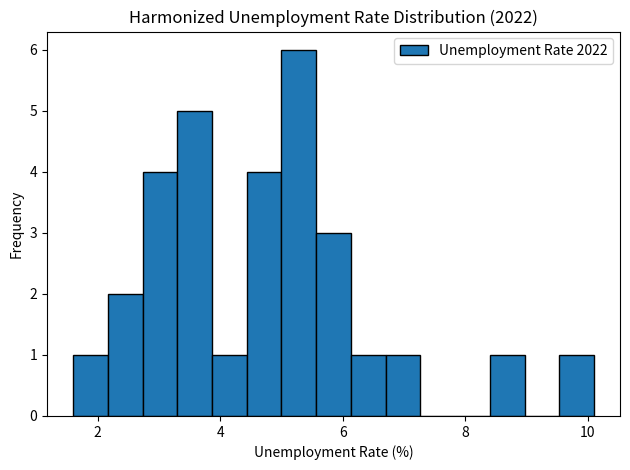

Around what value on the x-axis is the tallest bar? Give the approximate position of its centre, as read against the axis.

5.2